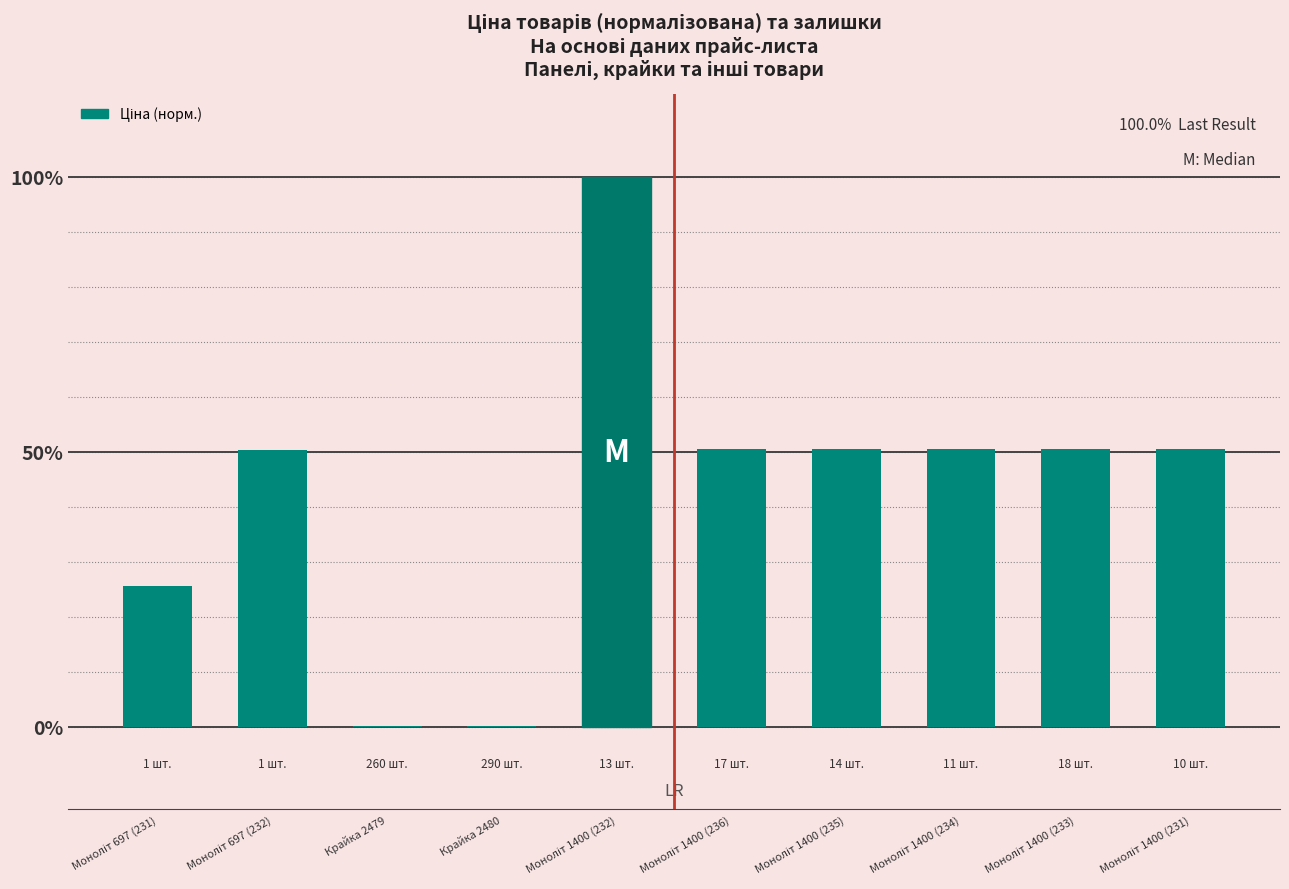

What is the sum of all values?

428.7